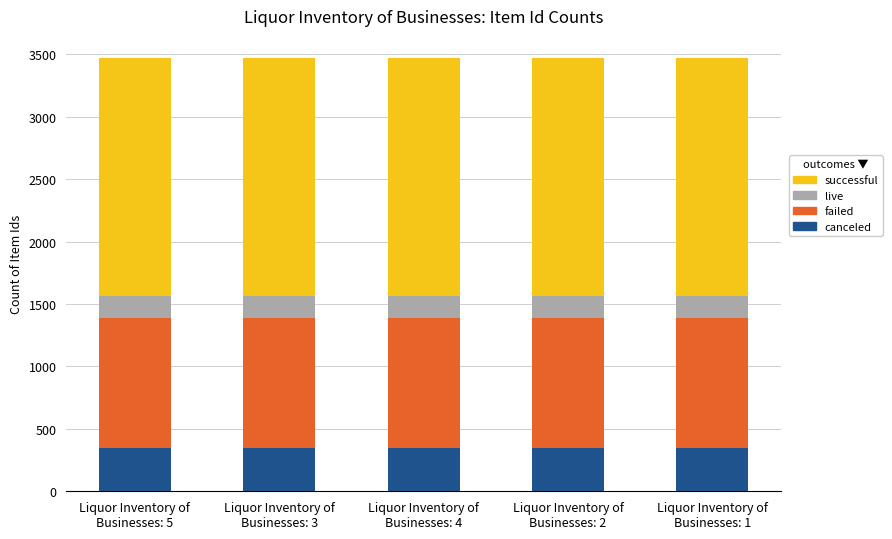

How many data points does each series have?

5